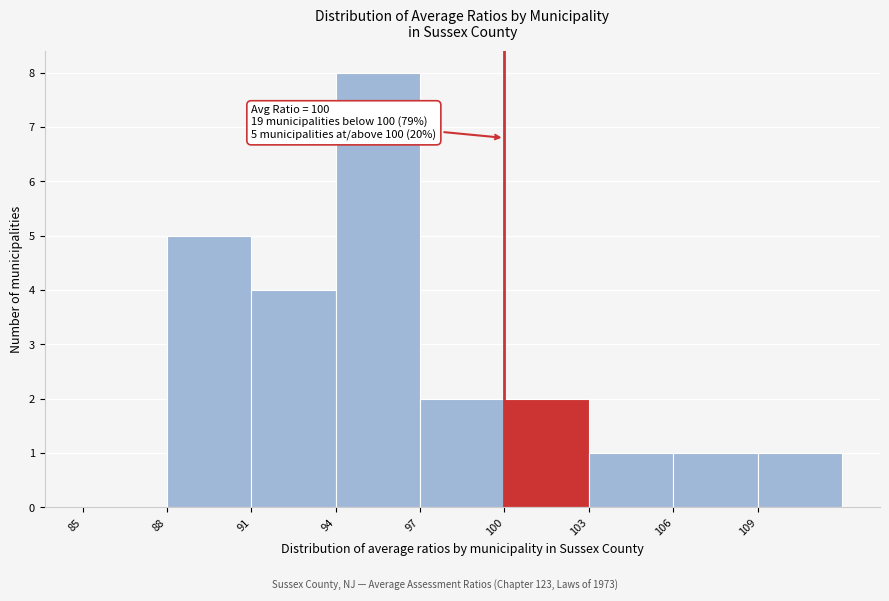

Which range on the x-axis has the tallest bar?

94 to 97